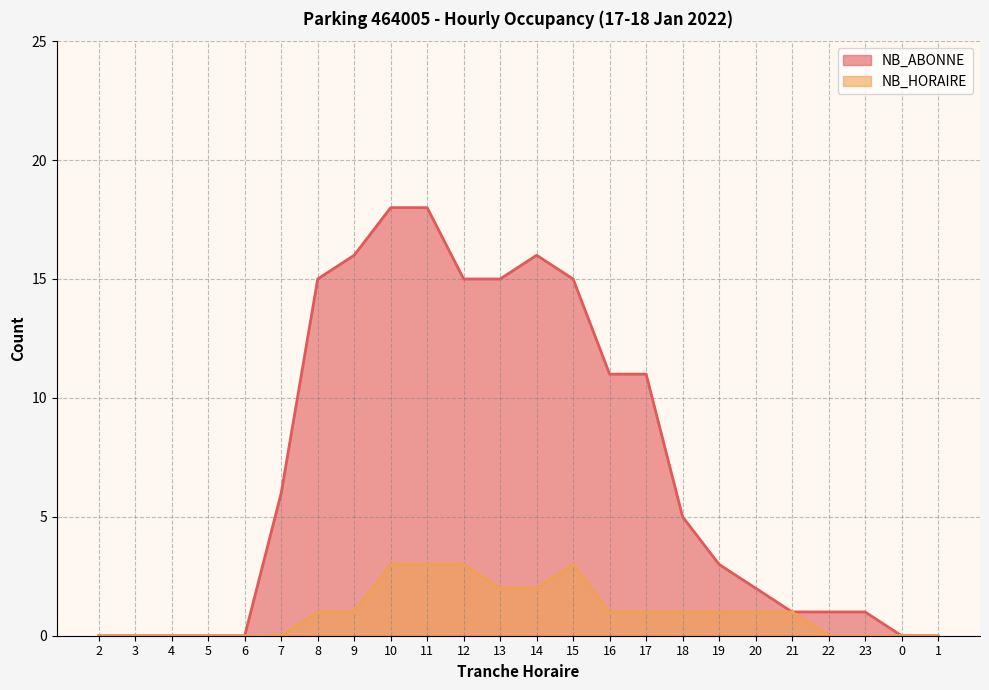

What is the label of the 18th point from the left?

19